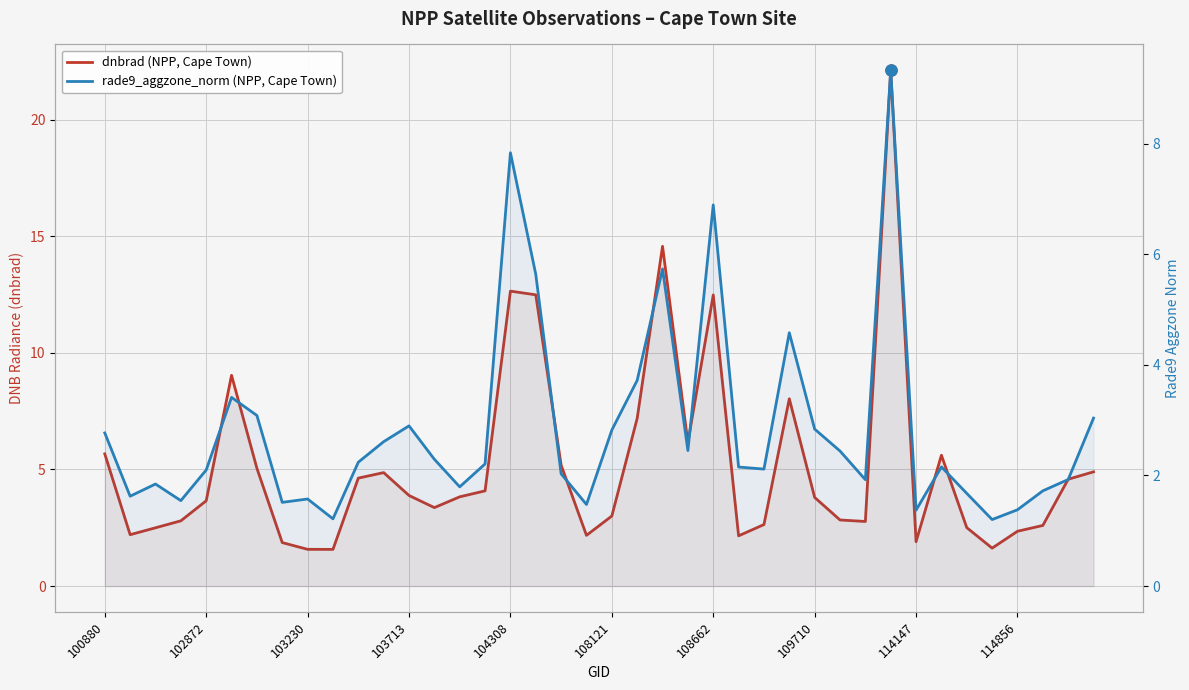

True or false: rade9_aggzone_norm (NPP, Cape Town) has a value of 1.3 at 38.

False